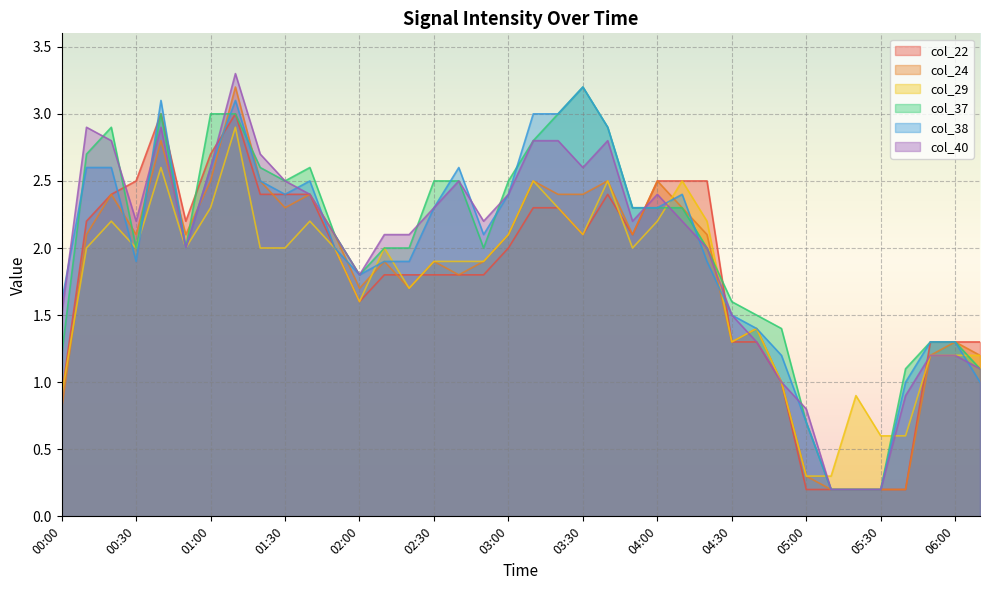

What is the difference between the col_29 values at 01:30 and 05:10?

1.7